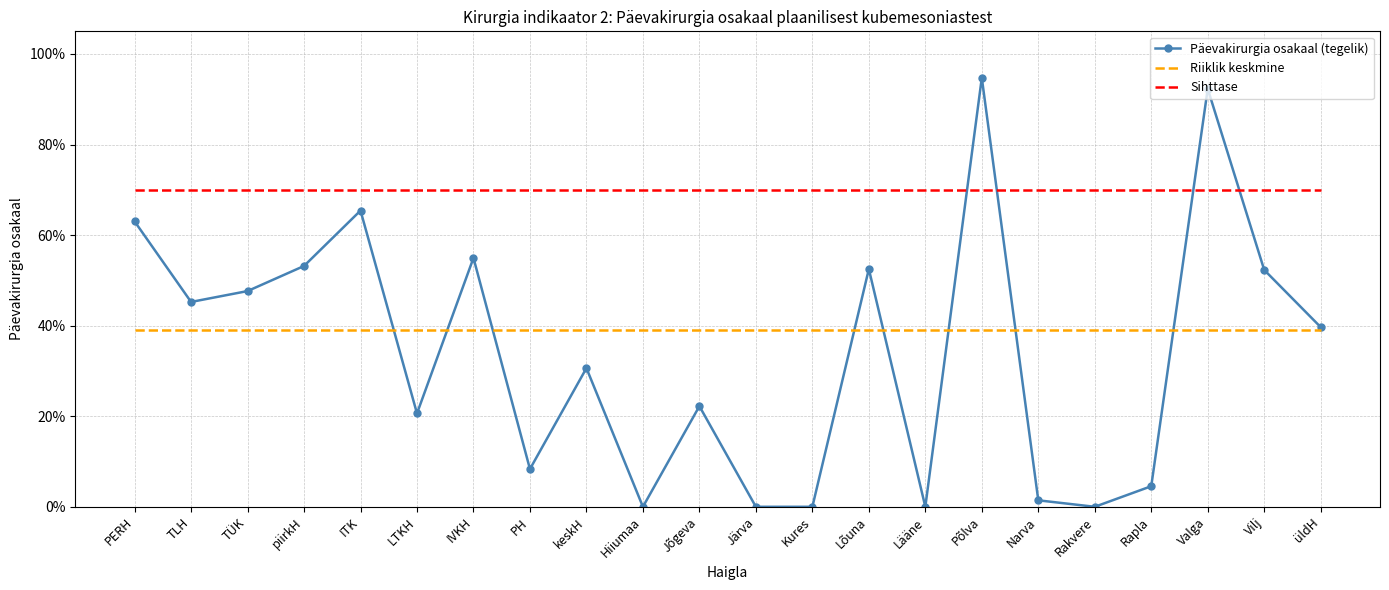

Where is Sihttase nearest to the value 0?

PERH